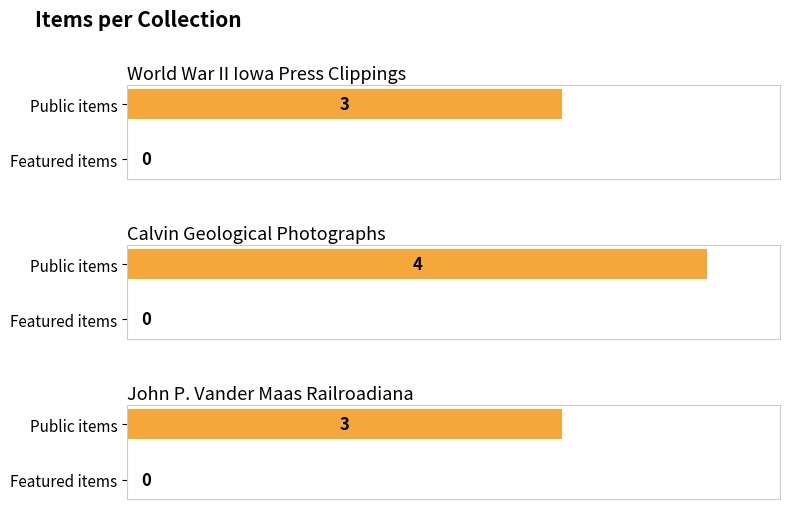

What position from the left is World War II Iowa Press Clippings (28442)?

1